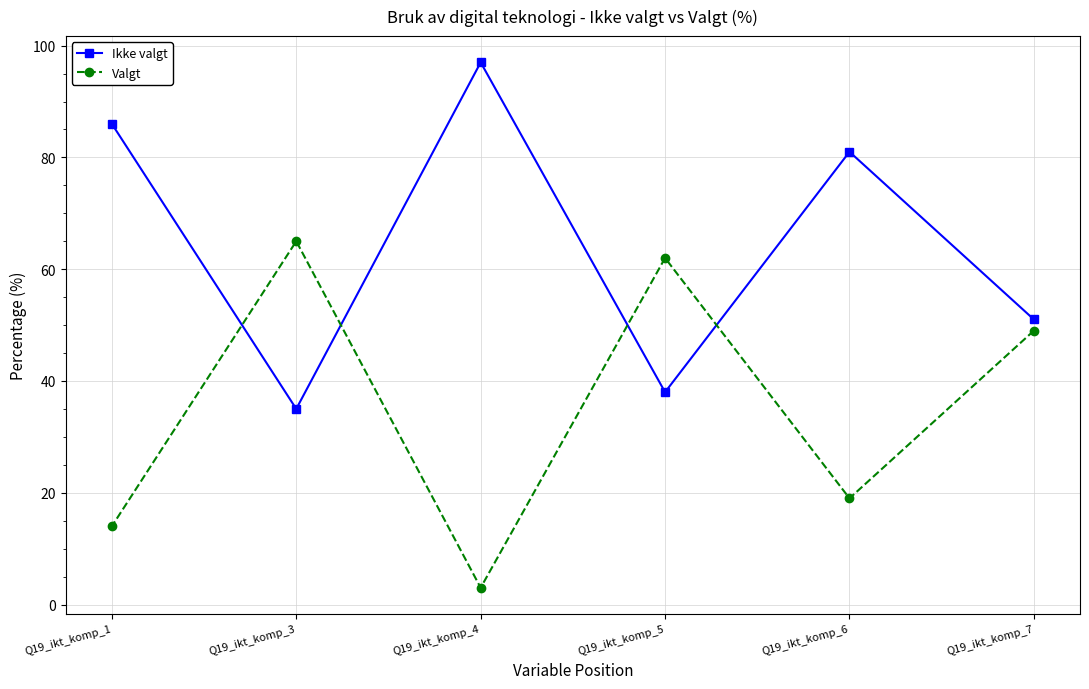

Reading right to left, what are all the values shown in this chart?

Ikke valgt: Q19_ikt_komp_7=51	Q19_ikt_komp_6=81	Q19_ikt_komp_5=38	Q19_ikt_komp_4=97	Q19_ikt_komp_3=35	Q19_ikt_komp_1=86
Valgt: Q19_ikt_komp_7=49	Q19_ikt_komp_6=19	Q19_ikt_komp_5=62	Q19_ikt_komp_4=3	Q19_ikt_komp_3=65	Q19_ikt_komp_1=14